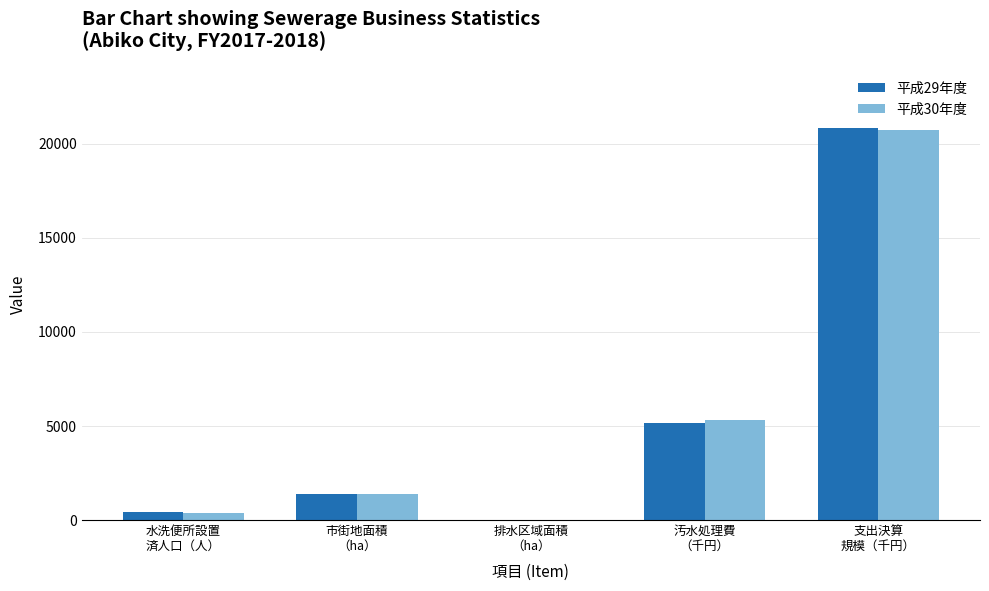

What are all the series names shown in the legend?

平成29年度, 平成30年度